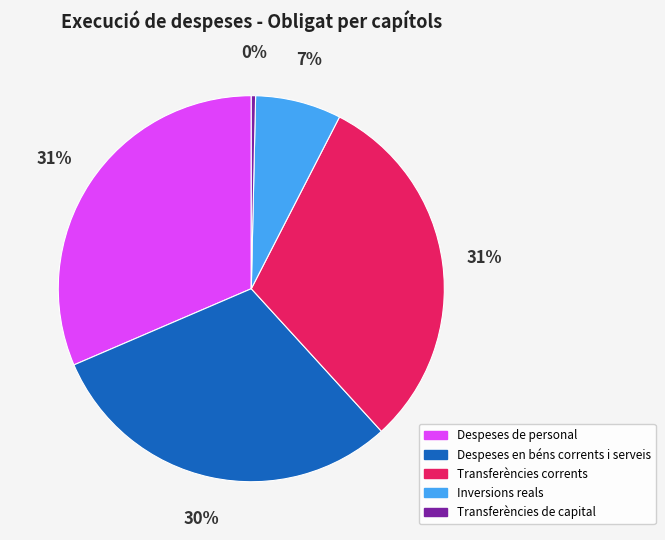

To the nearest percent, what portion does Transferències corrents represent?

31%